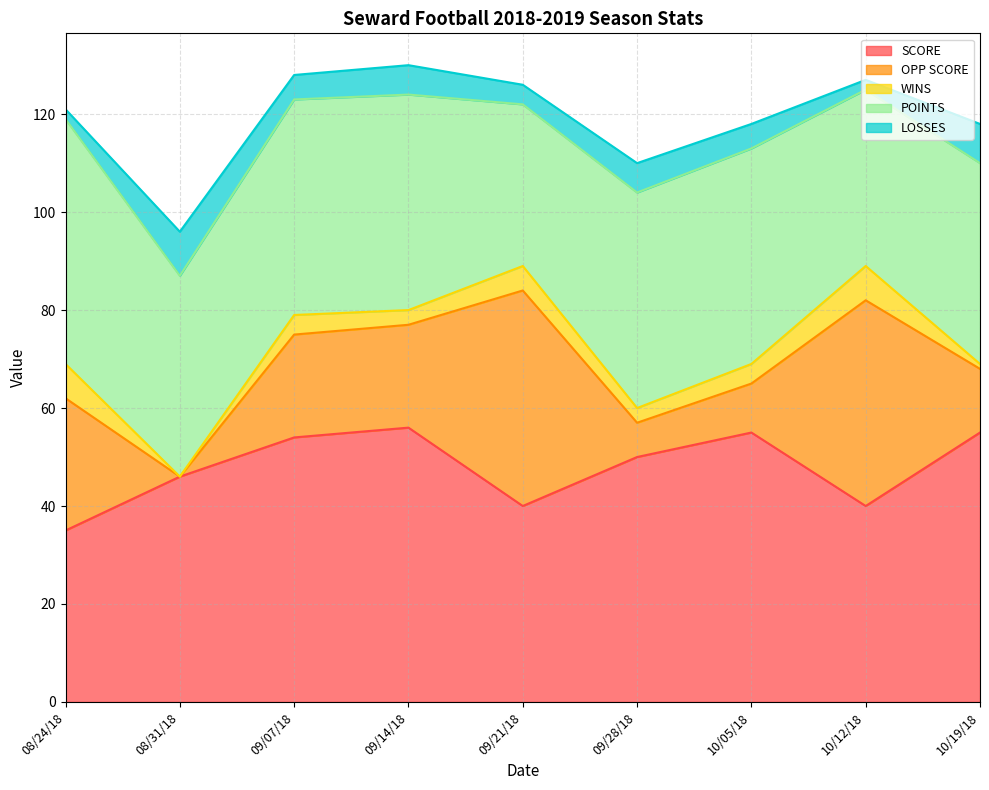

What is the difference between the second highest and minimum values in the SCORE series?

20